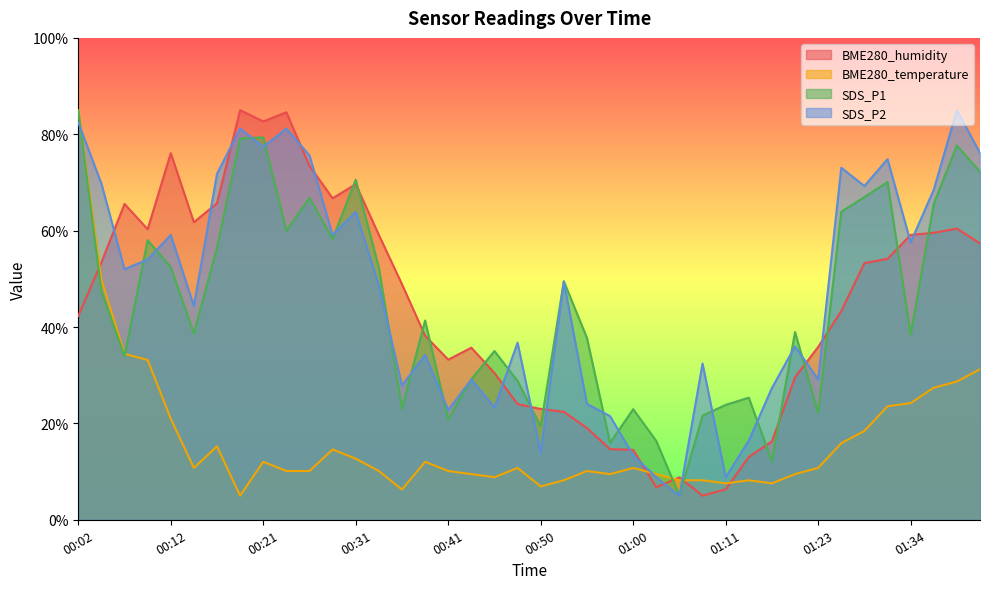

What is the value of the BME280_temperature point at the 9th from the left?

12.0